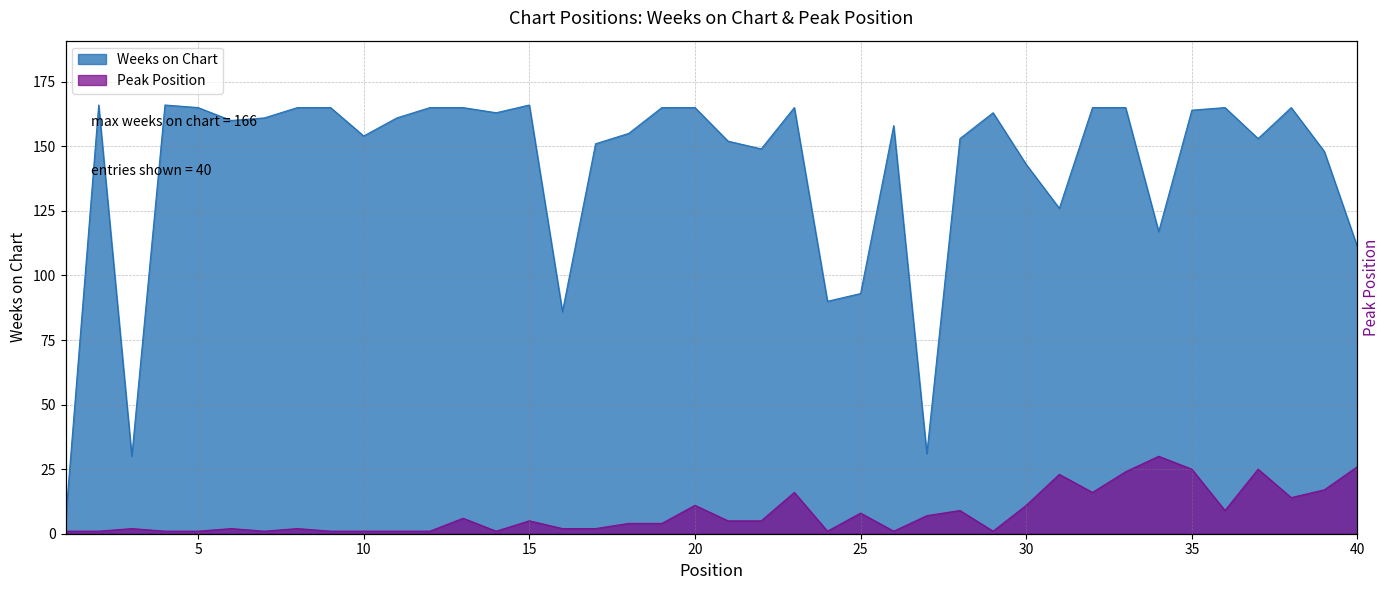

True or false: Weeks on Chart has a value of 90 at 24.

True